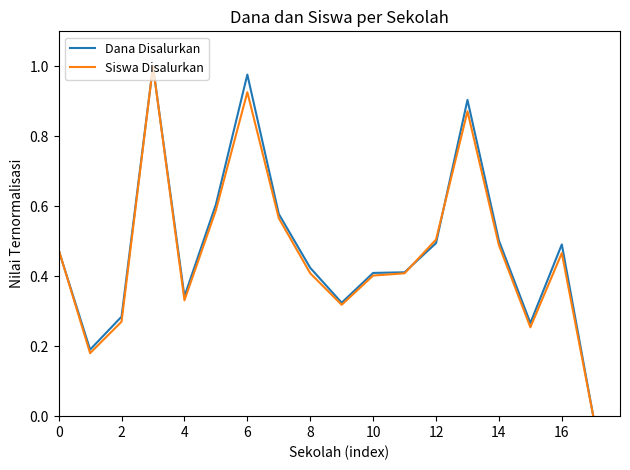

After their last crossing, which series has the higher values: Siswa Disalurkan or Dana Disalurkan?

Dana Disalurkan